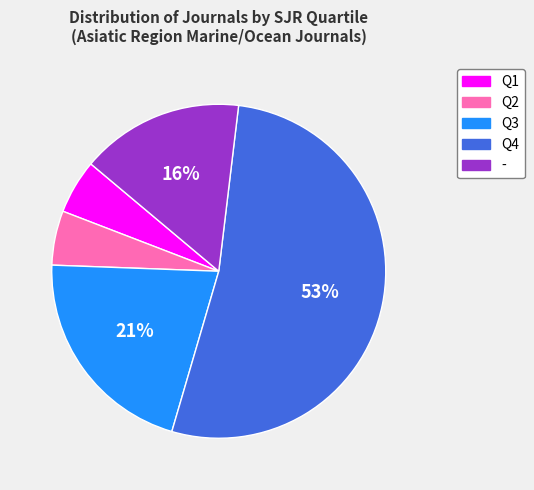

How many slices are in this pie chart?

5